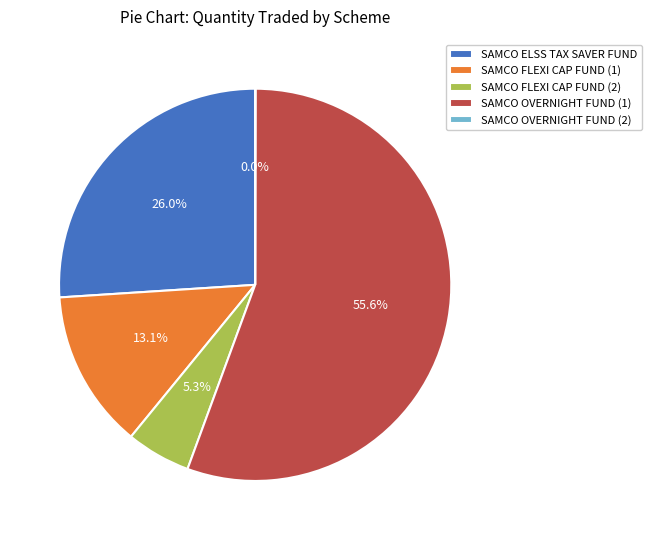

Which category has the biggest portion of the pie?

SAMCO OVERNIGHT FUND (1)